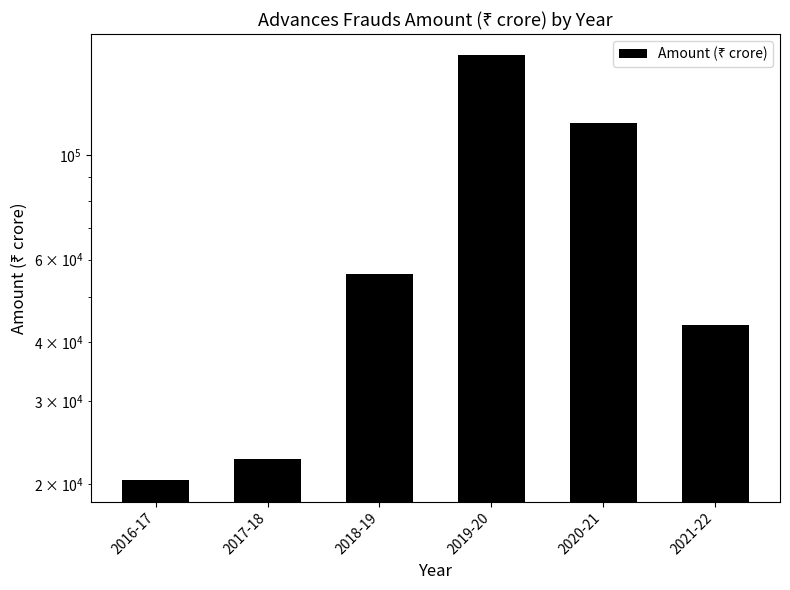

Are the bars grouped side by side (vs. stacked)?

No